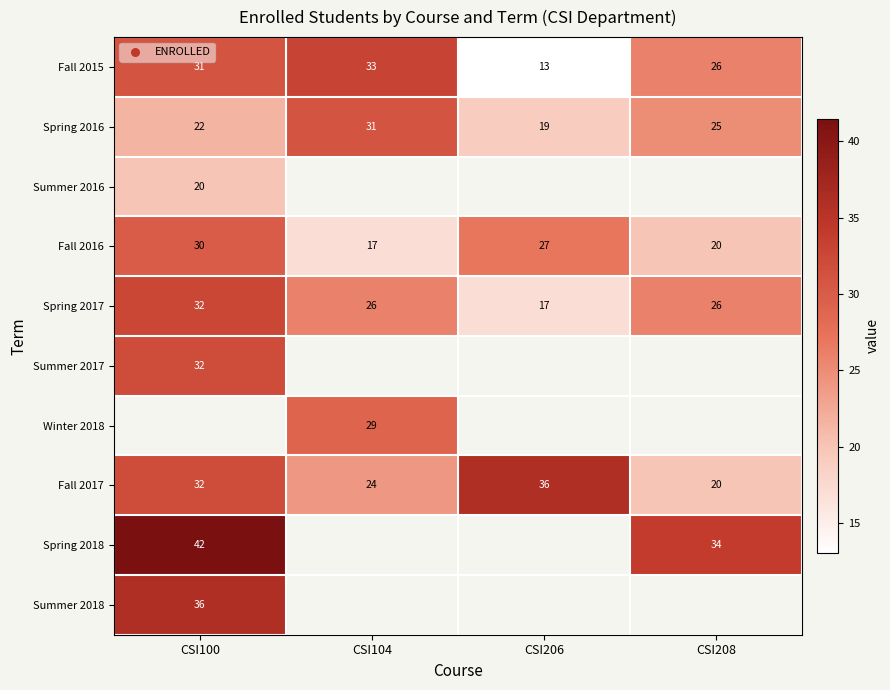

The Spring 2016 series shows 11.2 at CSI206. True or false?

False